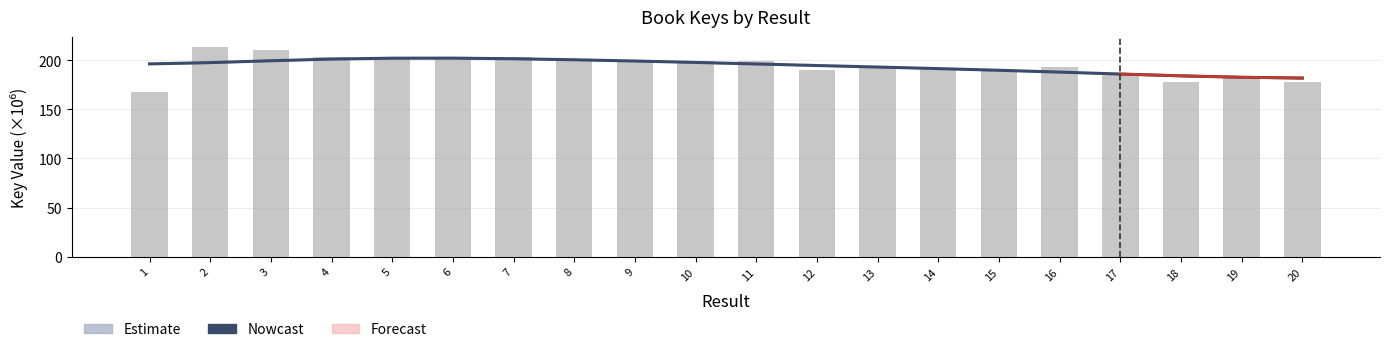

Which category has the highest value across all series?

2